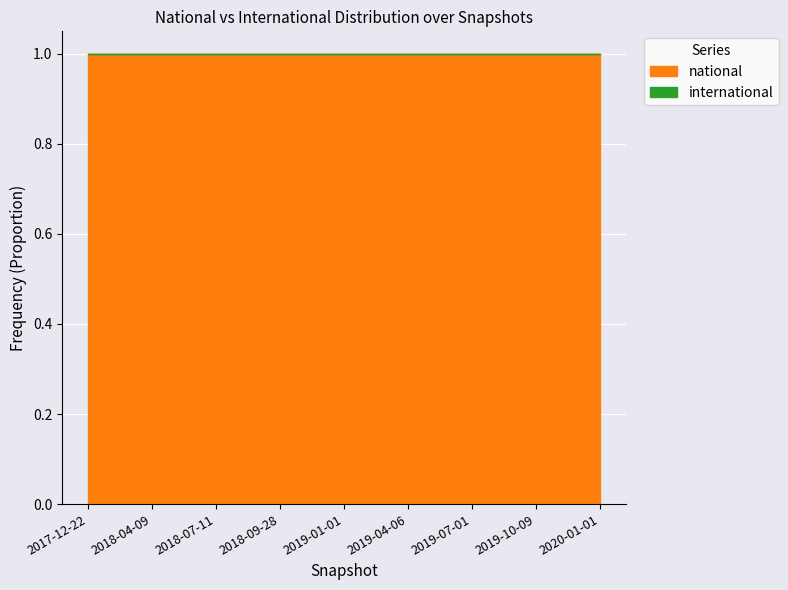

Between 2017-12-22 and 2018-07-11, which is larger?

2017-12-22